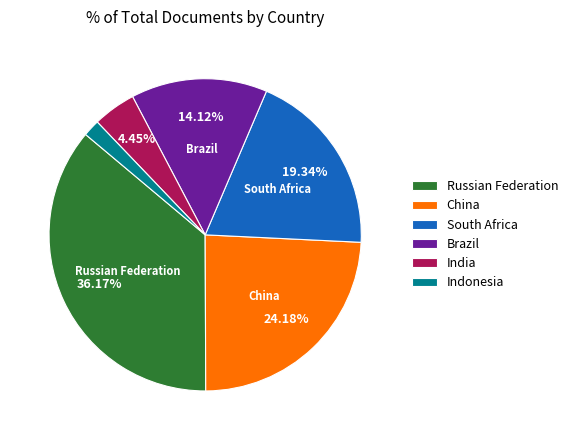

What percentage is the South Africa slice, to the nearest percent?

19%